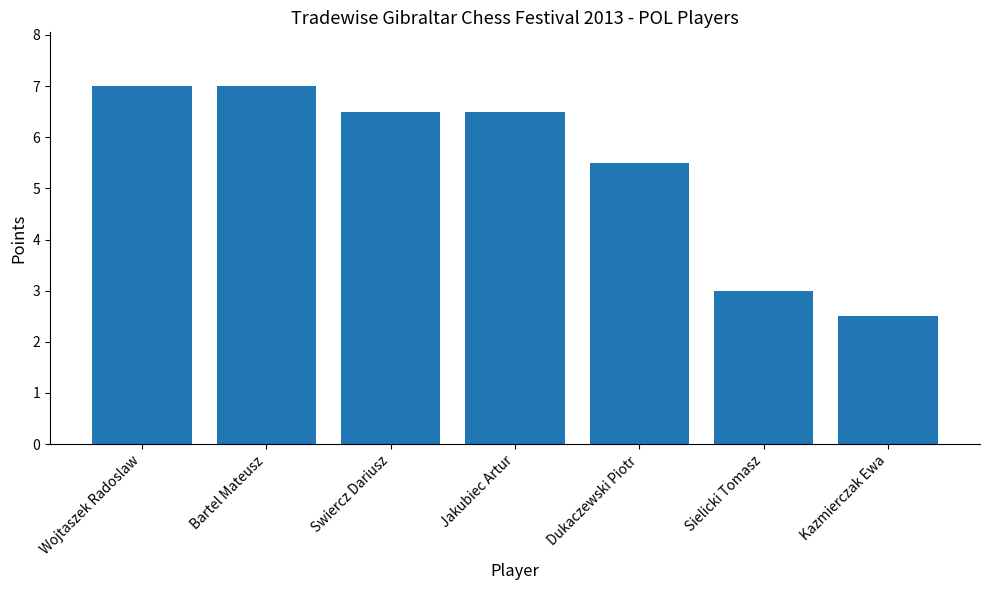

What is the smallest value displayed?

2.5